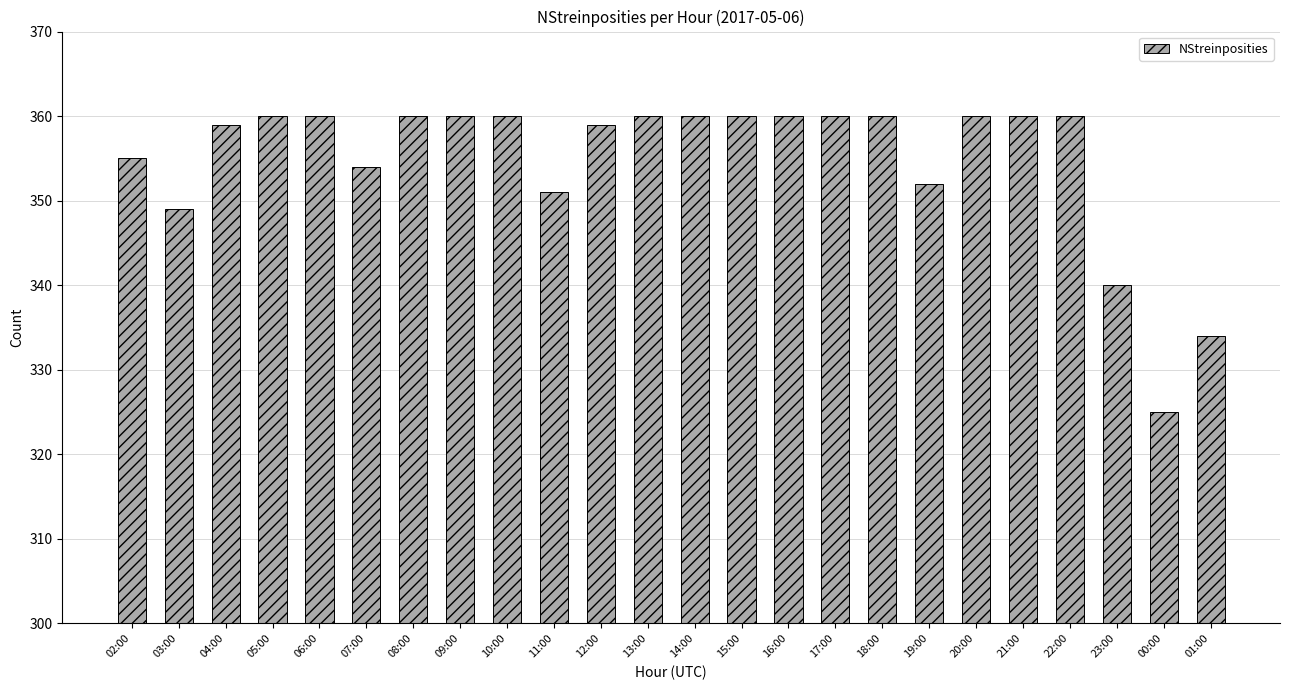

What is the maximum value shown in the chart?

360